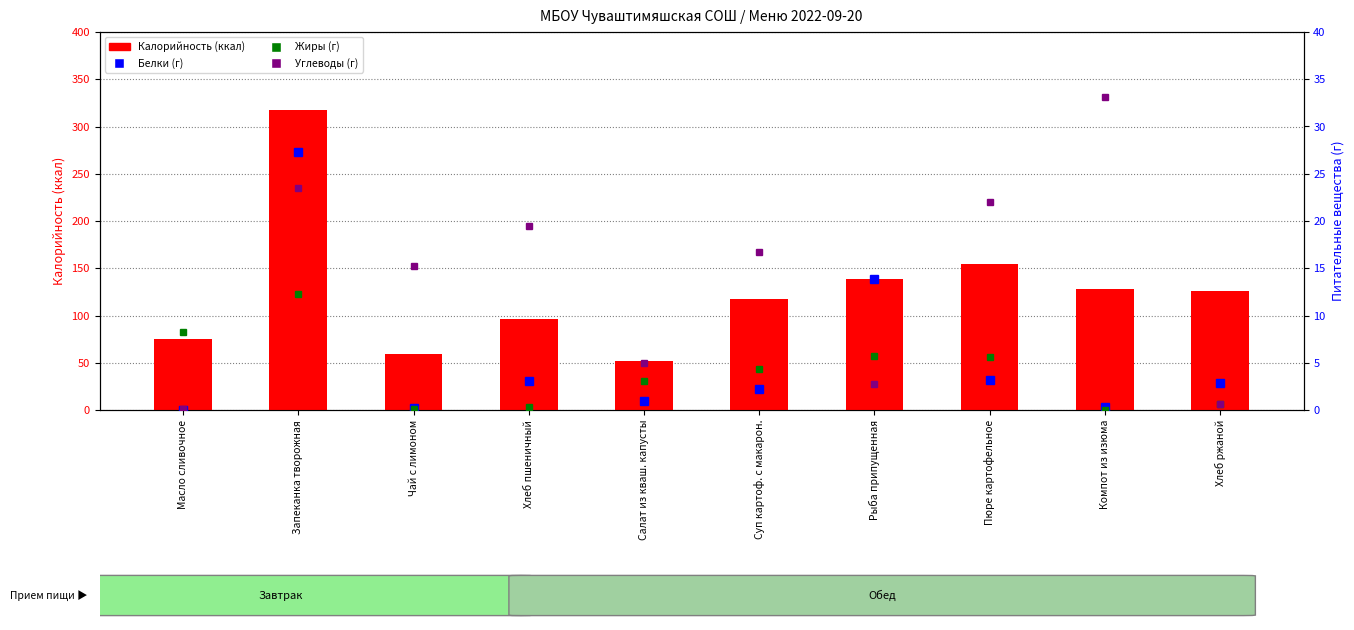

At which label is Калорийность closest to 184?

Пюре картофельное